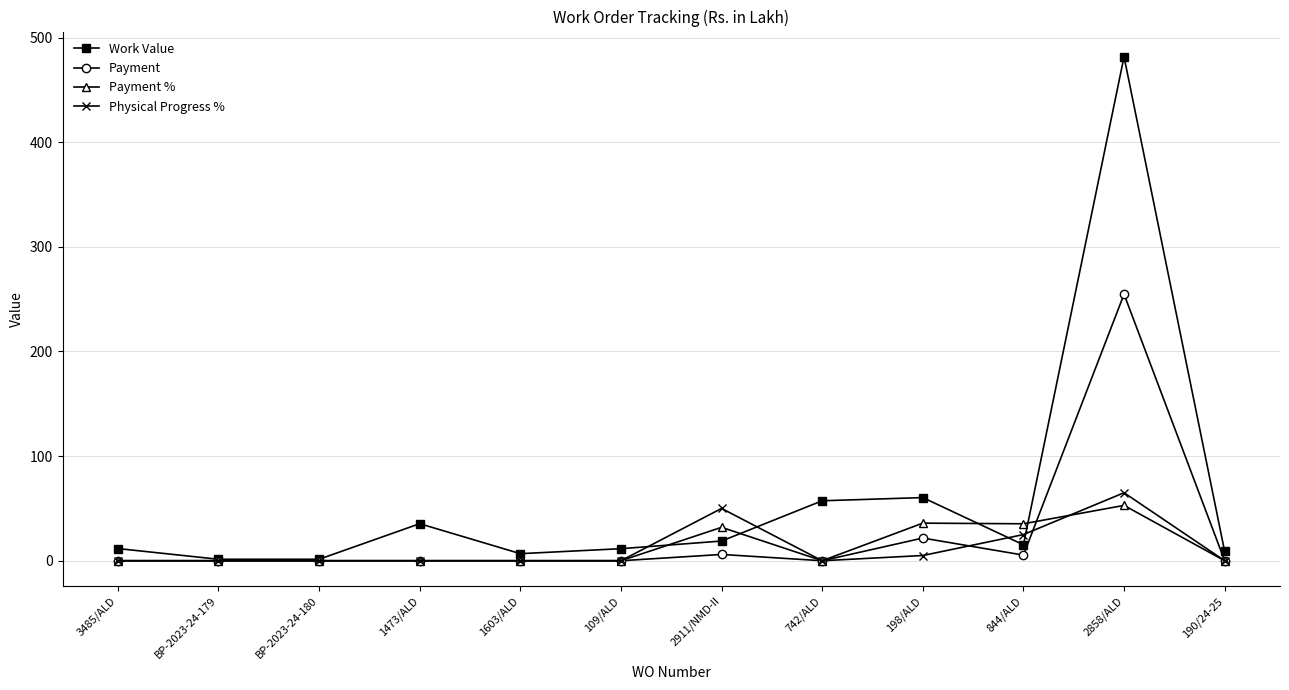

What is the label of the 11th point from the left?

2858/ALD